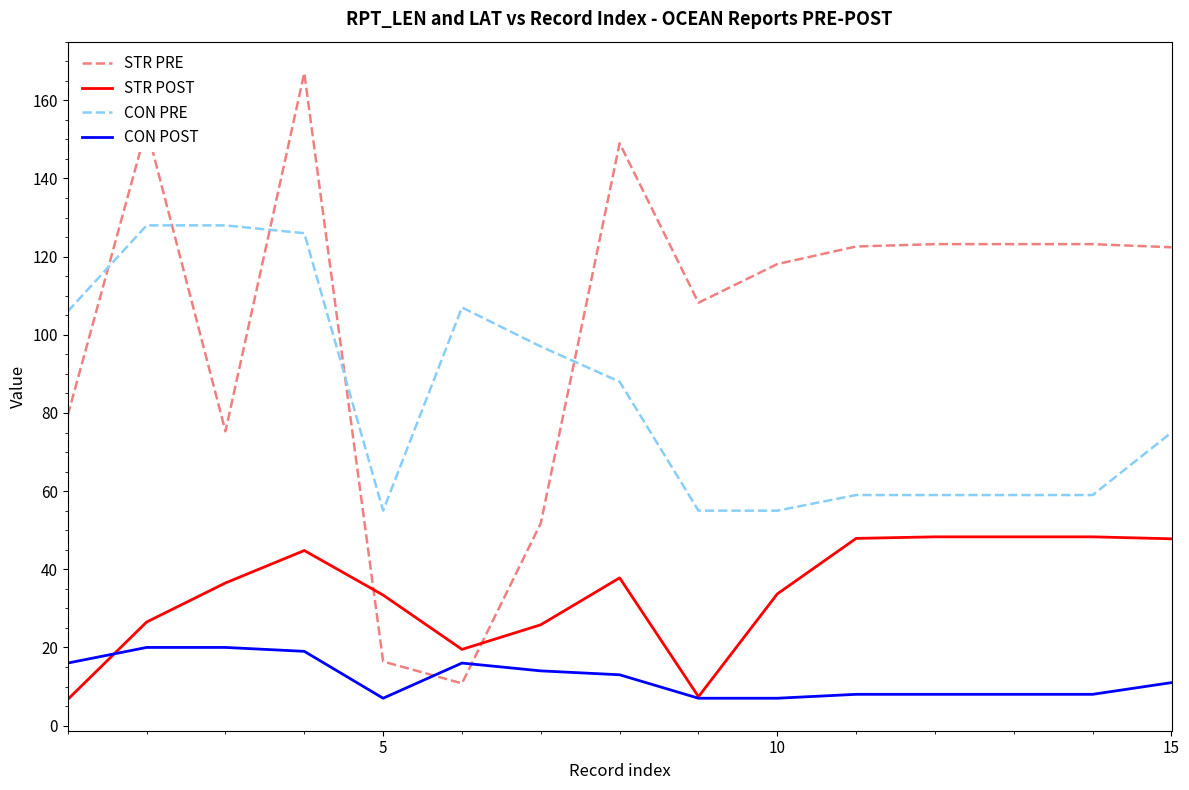

Count the number of data series in this chart.

4